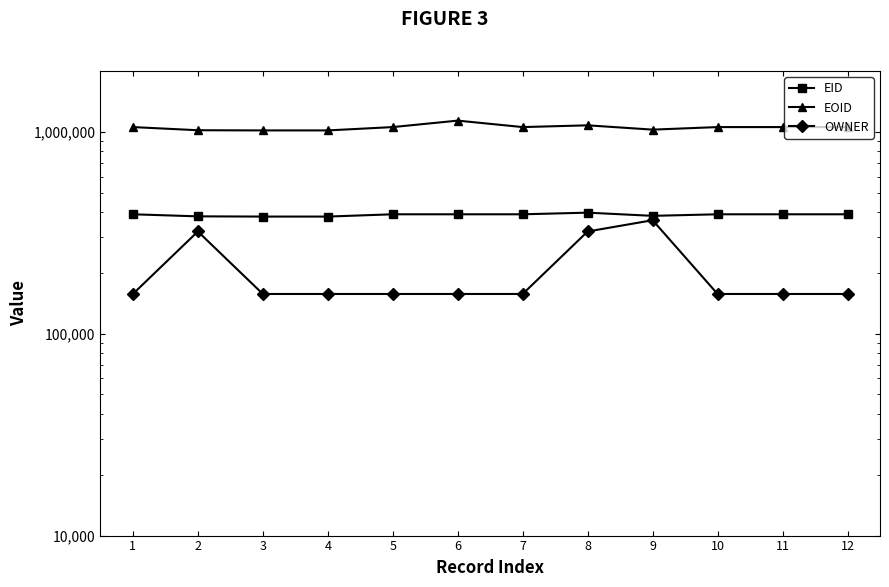

What are all the series names shown in the legend?

EID, EOID, OWNER